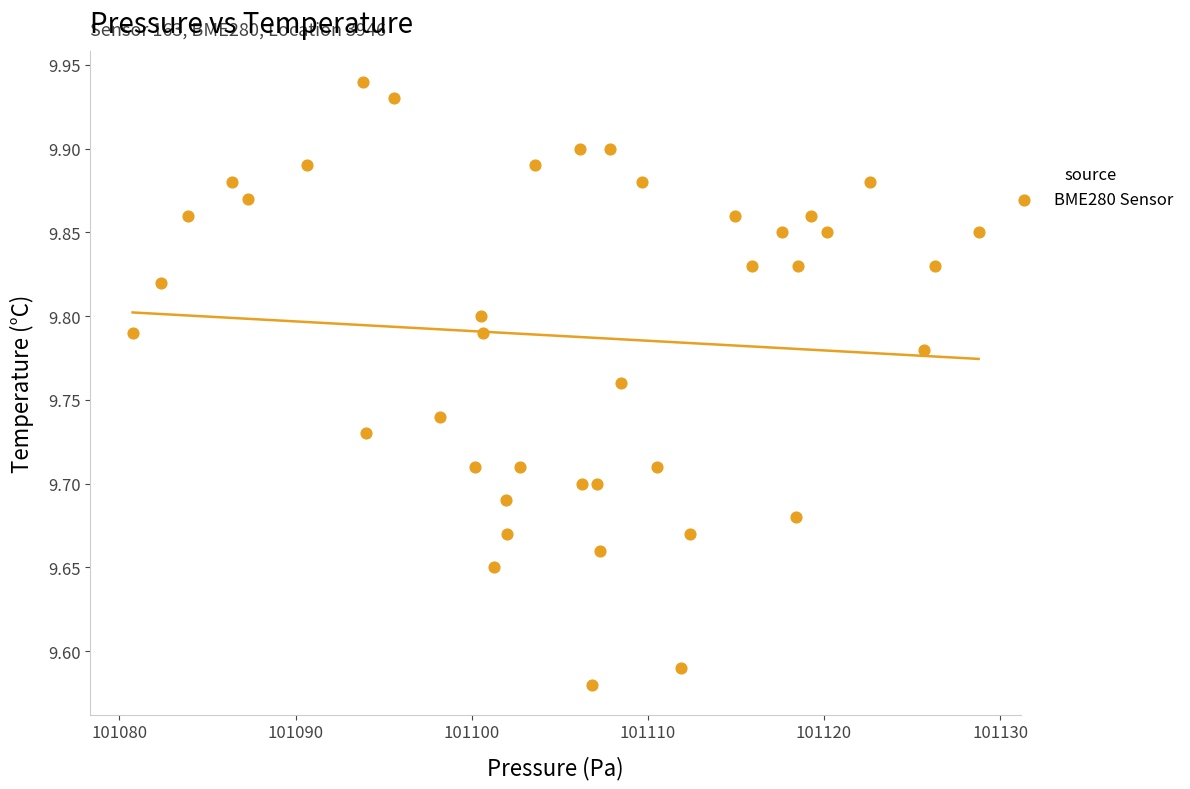

What is the range of X values (max minus min)?

48.0